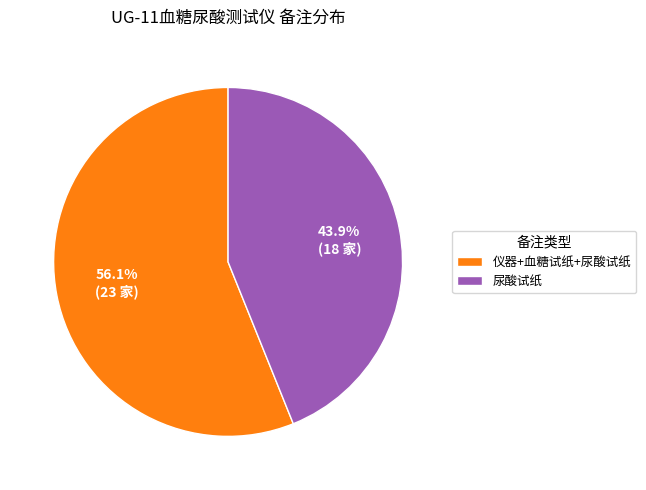

To the nearest percent, what is the difference between the 仪器+血糖试纸+尿酸试纸 and 尿酸试纸 slice percentages?

12%